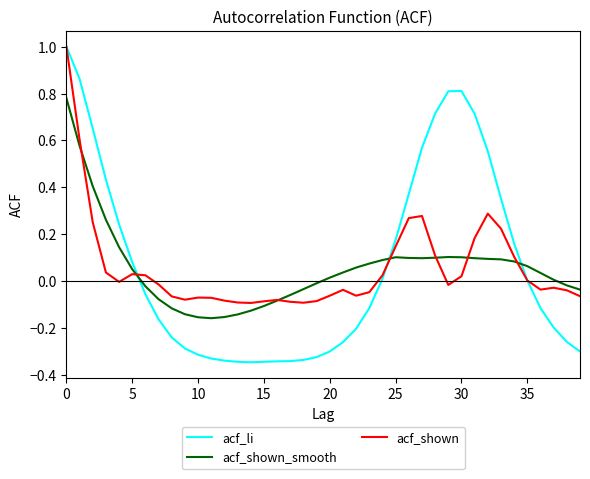

Does the chart have visible grid lines?

No